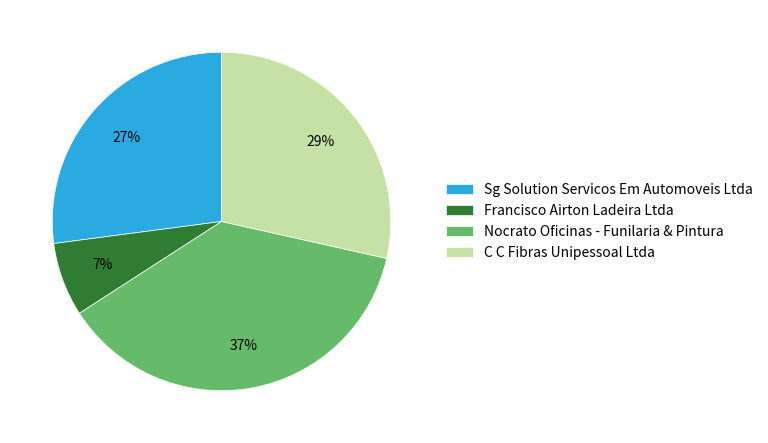

To the nearest percent, what portion does Francisco Airton Ladeira Ltda represent?

7%